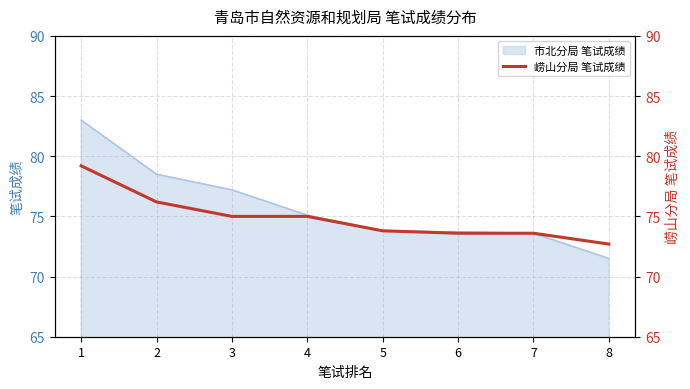

Where does the data first go above 75?

1